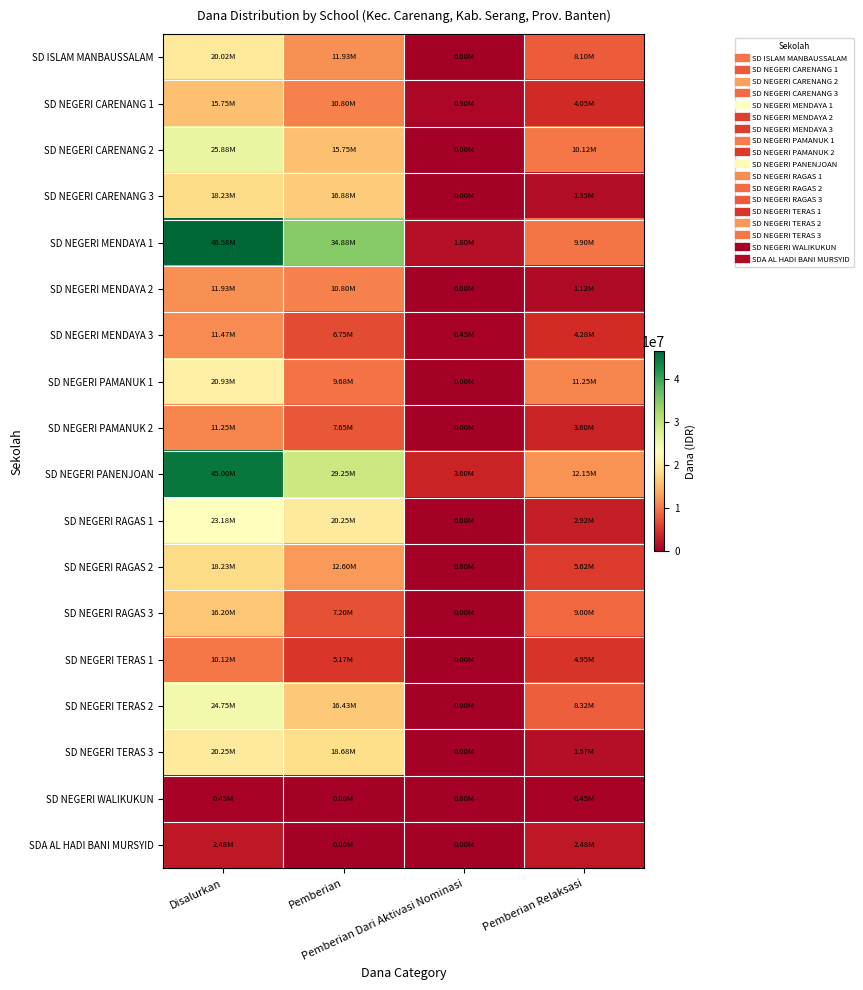

Between Pemberian and Pemberian Relaksasi, which series saw the biggest shift?

SD NEGERI MENDAYA 1